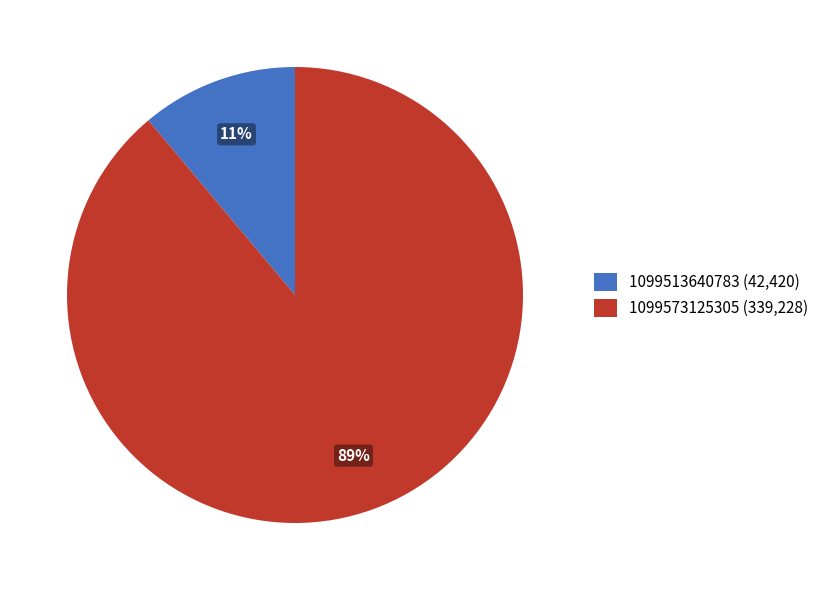

Between 1099573125305 and 1099513640783, which is larger?

1099573125305